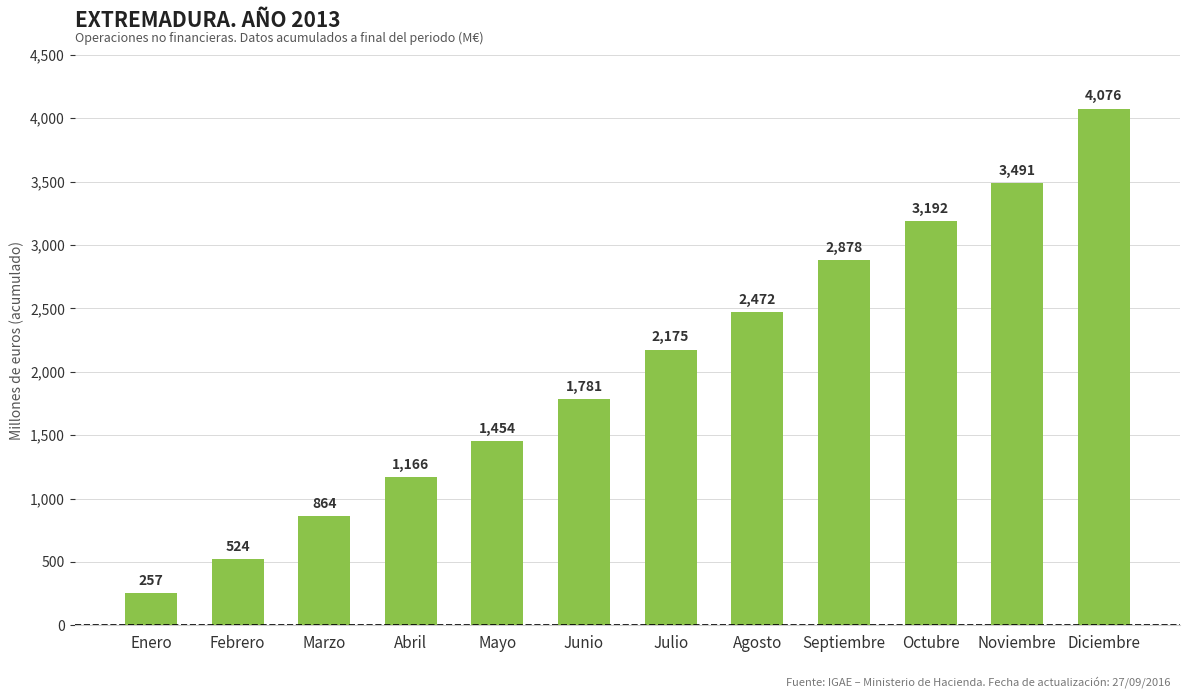

How many series are shown in this chart?

1